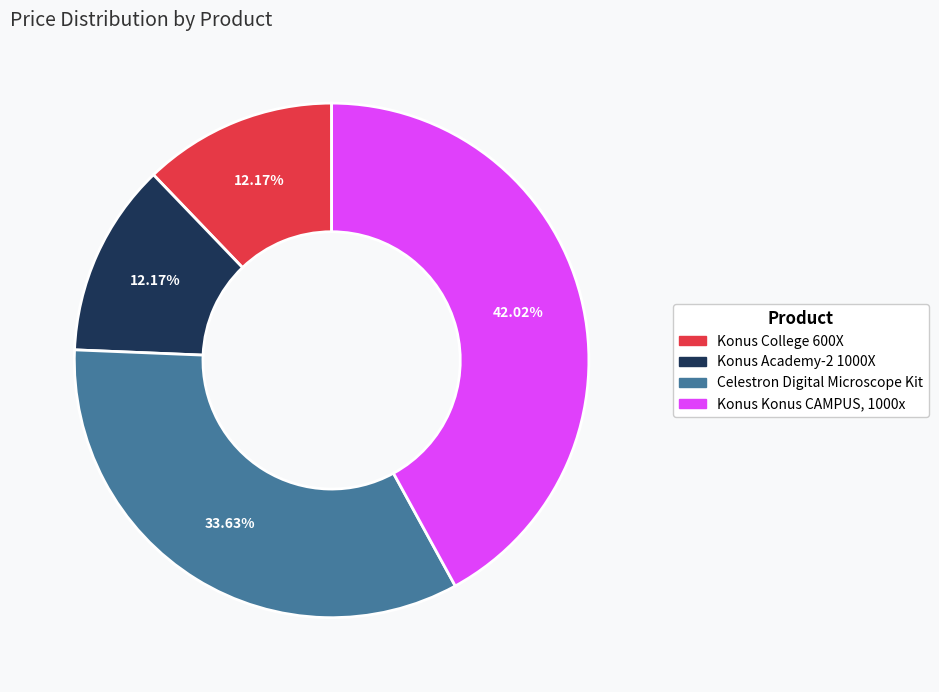

Is it true that Konus College 600X is 12% of the pie?

True